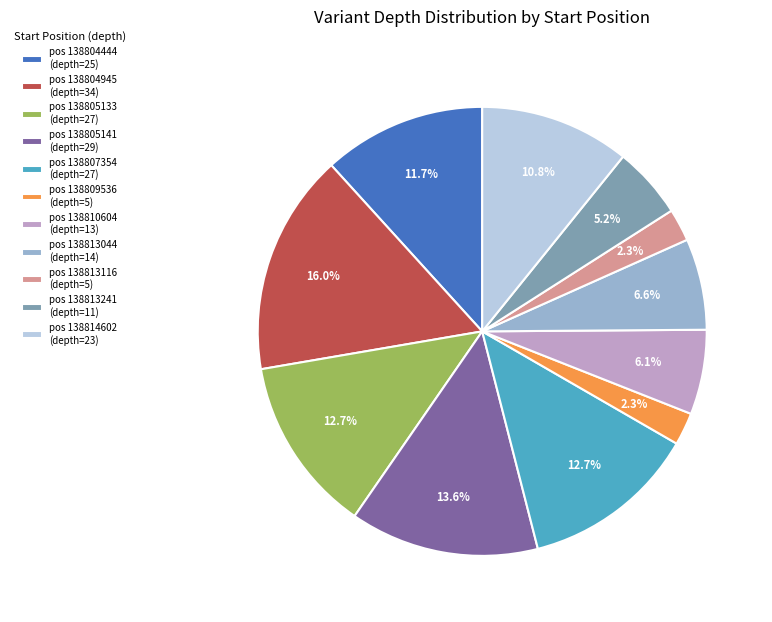

What is the ratio of the value at pos 138807354 (depth=27) to the value at pos 138804444 (depth=25)?

1.1